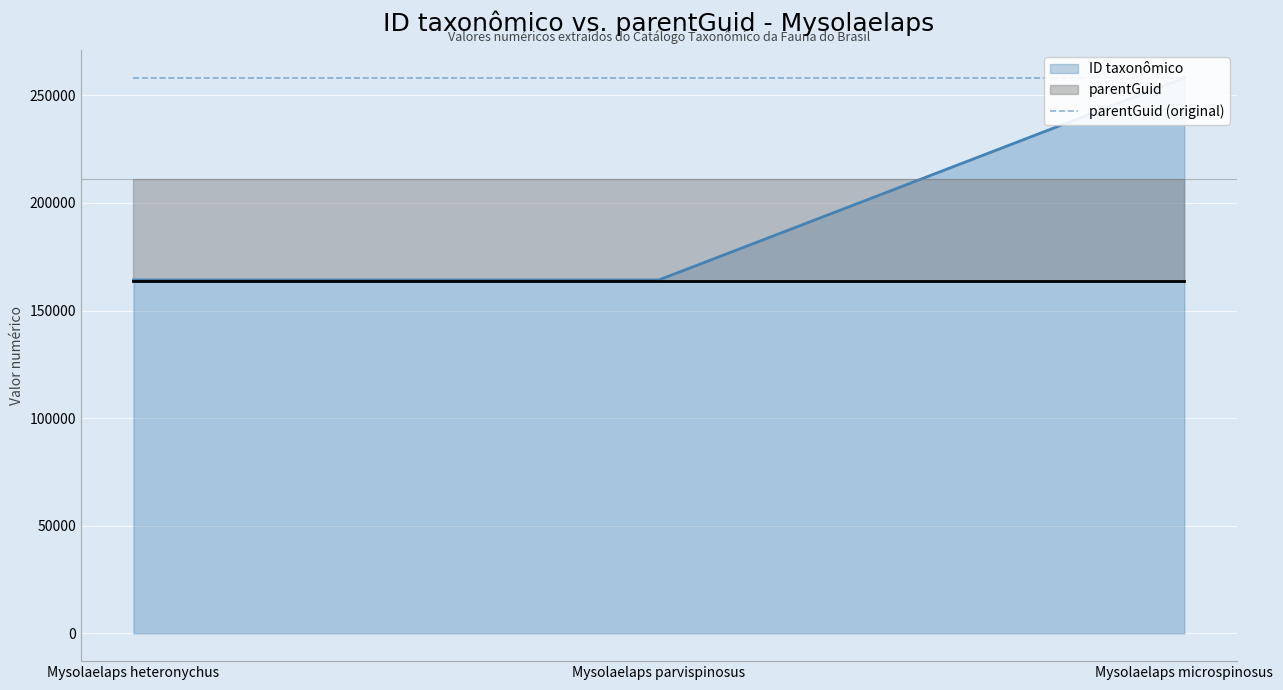

Which category has the highest value across all series?

Mysolaelaps microspinosus